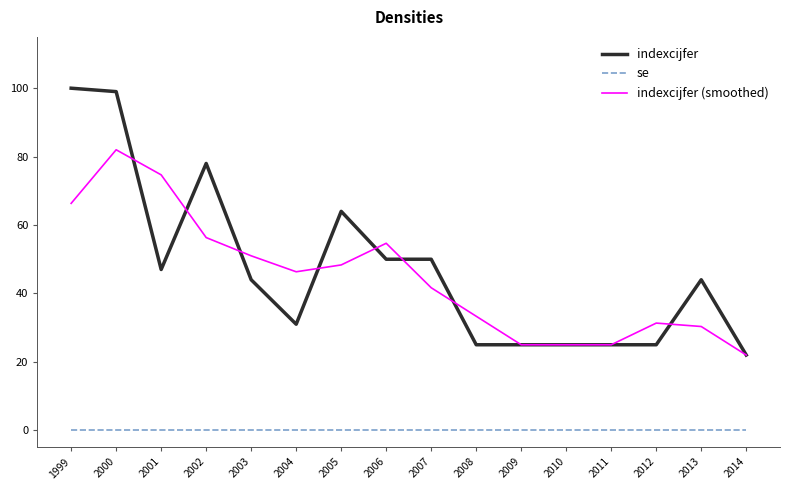

True or false: indexcijfer and se cross at least once.

False